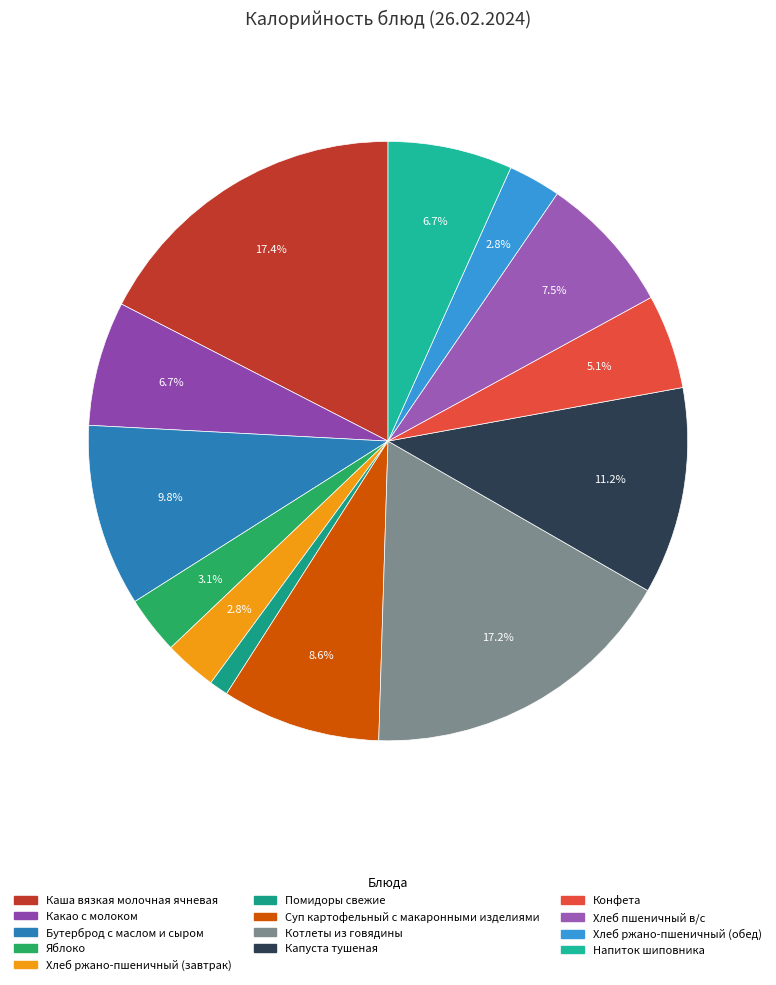

To the nearest percent, what is the difference between the Хлеб ржано-пшеничный (завтрак) and Суп картофельный с макаронными изделиями slice percentages?

6%